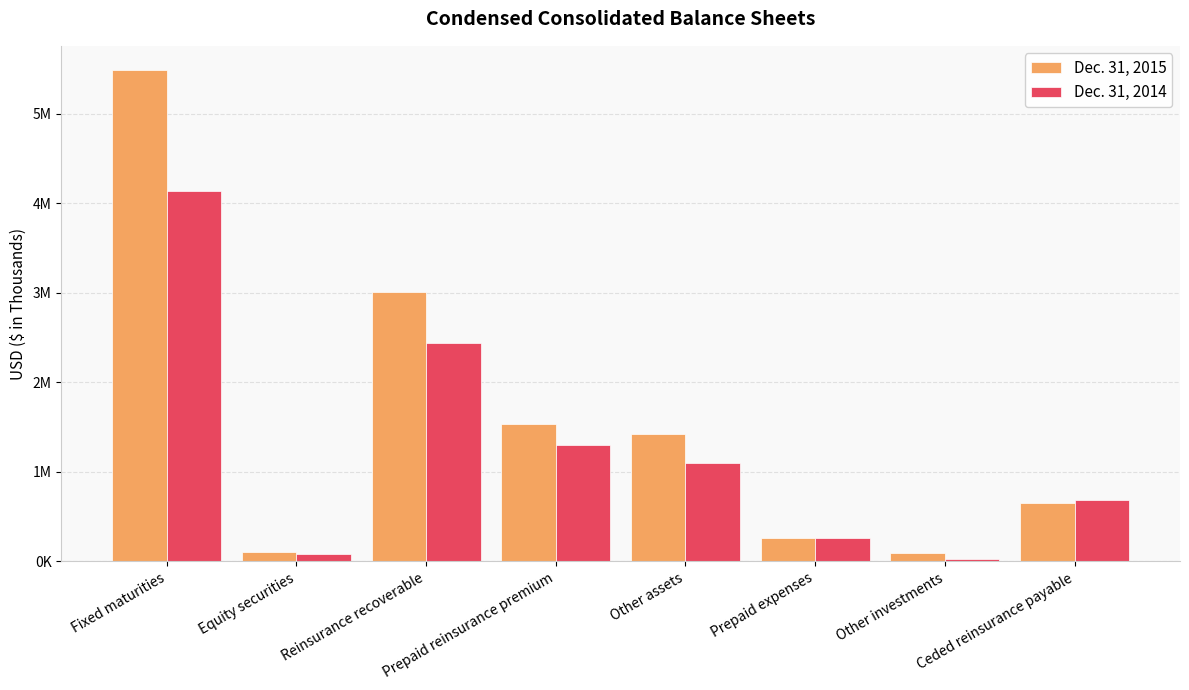

What are all the series names shown in the legend?

Dec. 31, 2015, Dec. 31, 2014